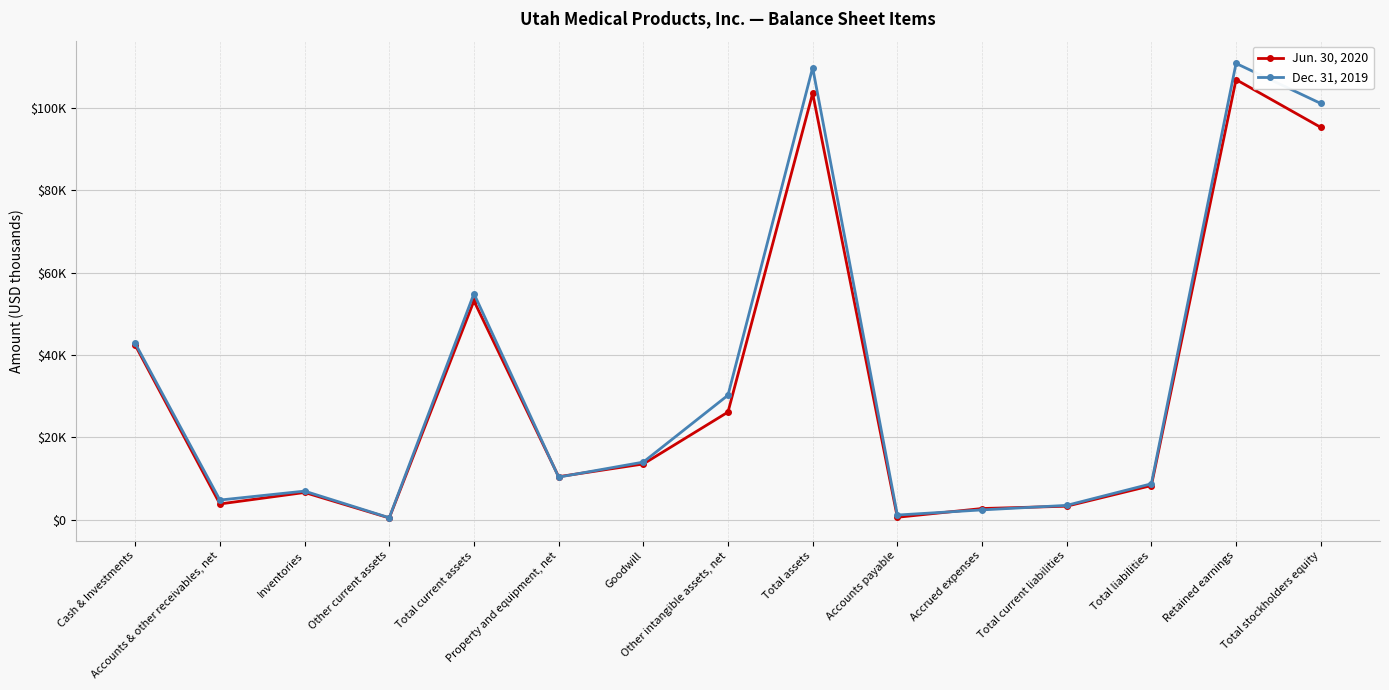

What is the label of the 5th point from the left?

Total current assets